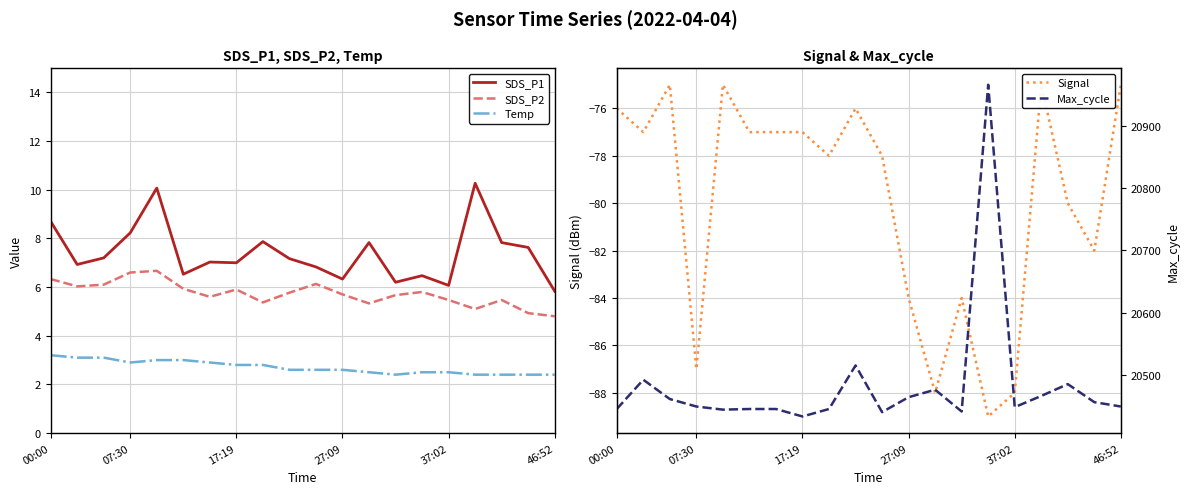

True or false: Temp and SDS_P2 intersect in this chart.

False